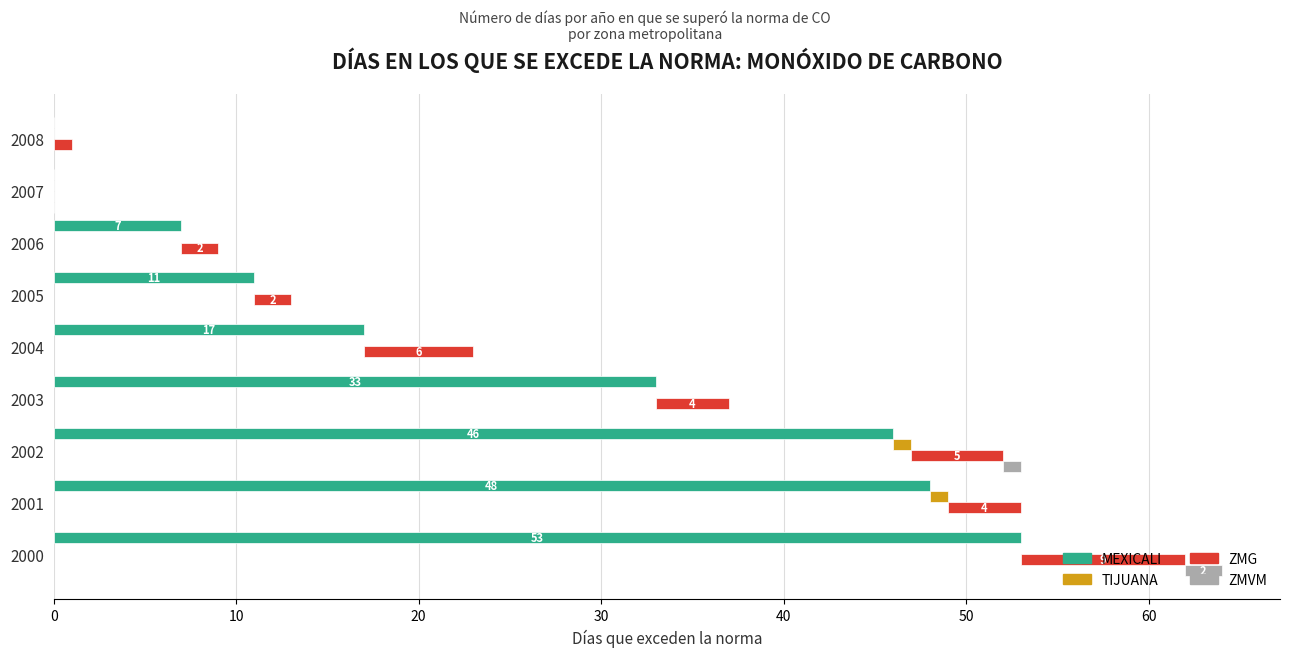

Which series has the largest total across all categories?

MEXICALI